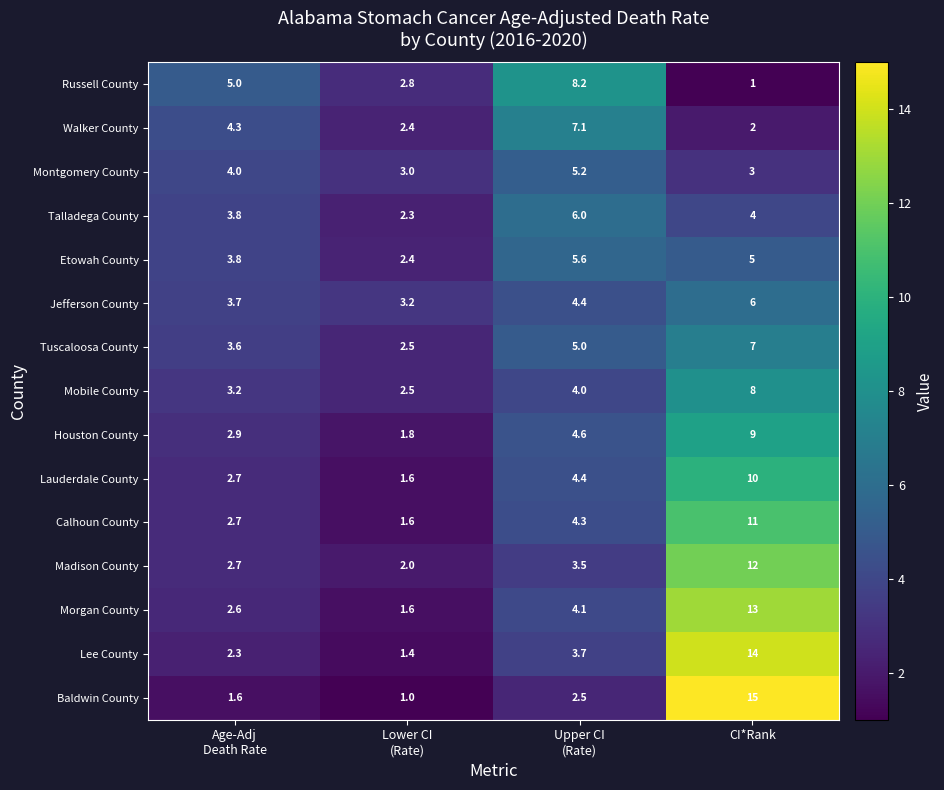

What is the minimum value shown in the chart?

1.0